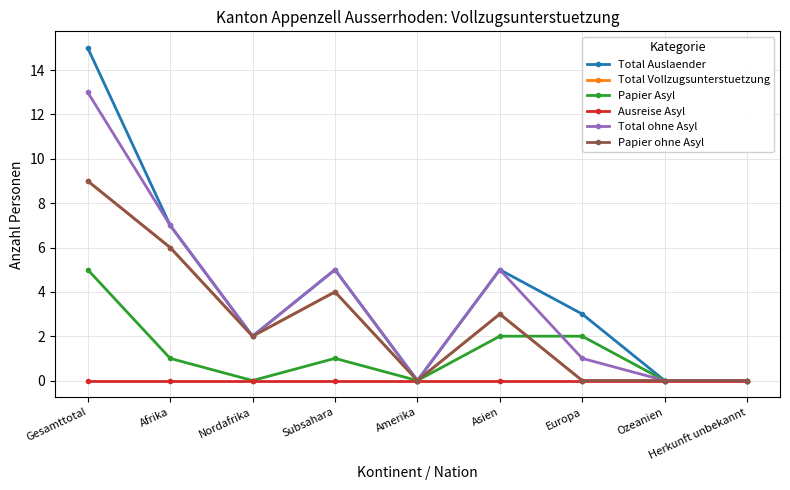

What is the label of the 8th point from the right?

Afrika